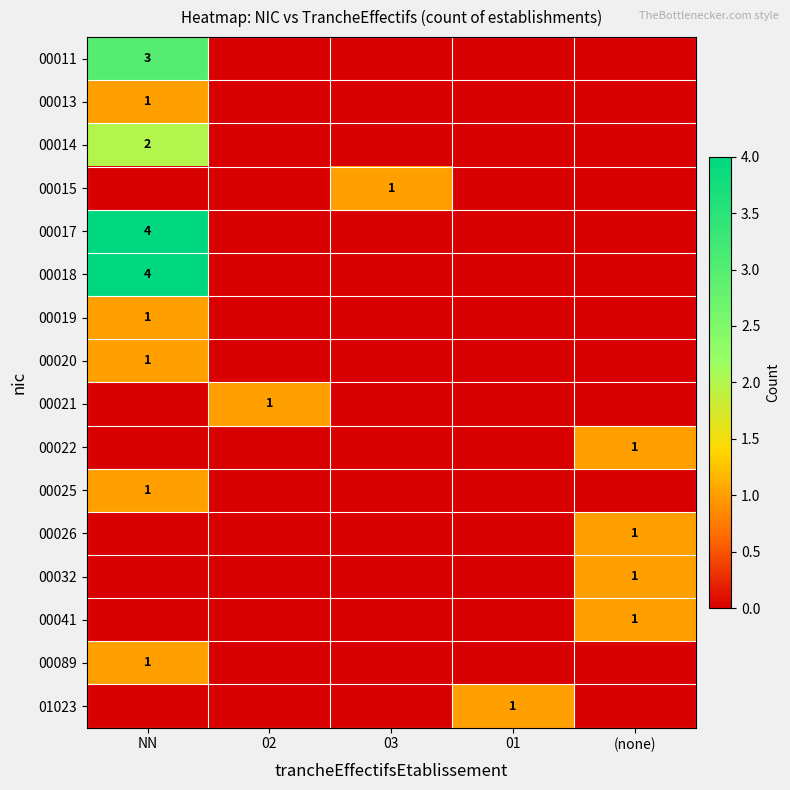

What is the total value across all series at NN?

18